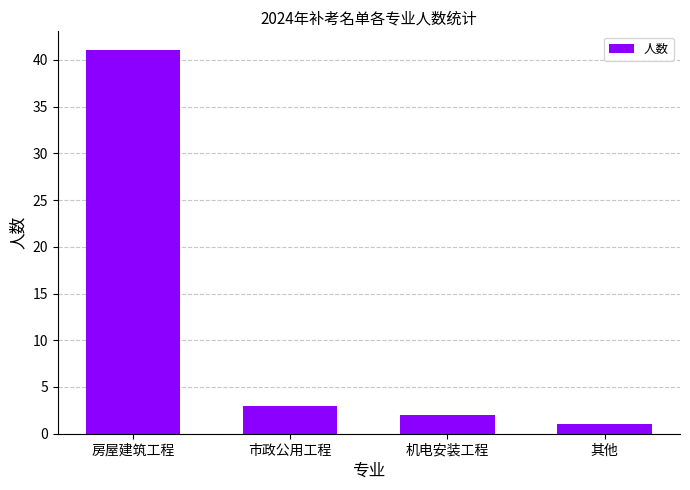

Reading right to left, what are all the values shown in this chart?

其他=1	机电安装工程=2	市政公用工程=3	房屋建筑工程=41